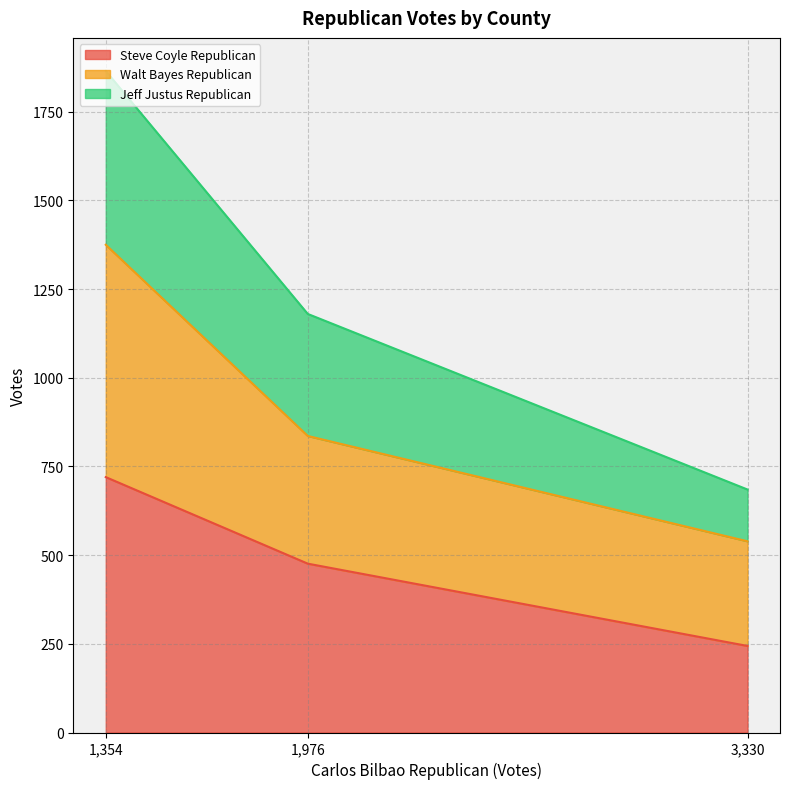

List the labels in order of Steve Coyle Republican value, largest first.

1,354, 1,976, 3,330